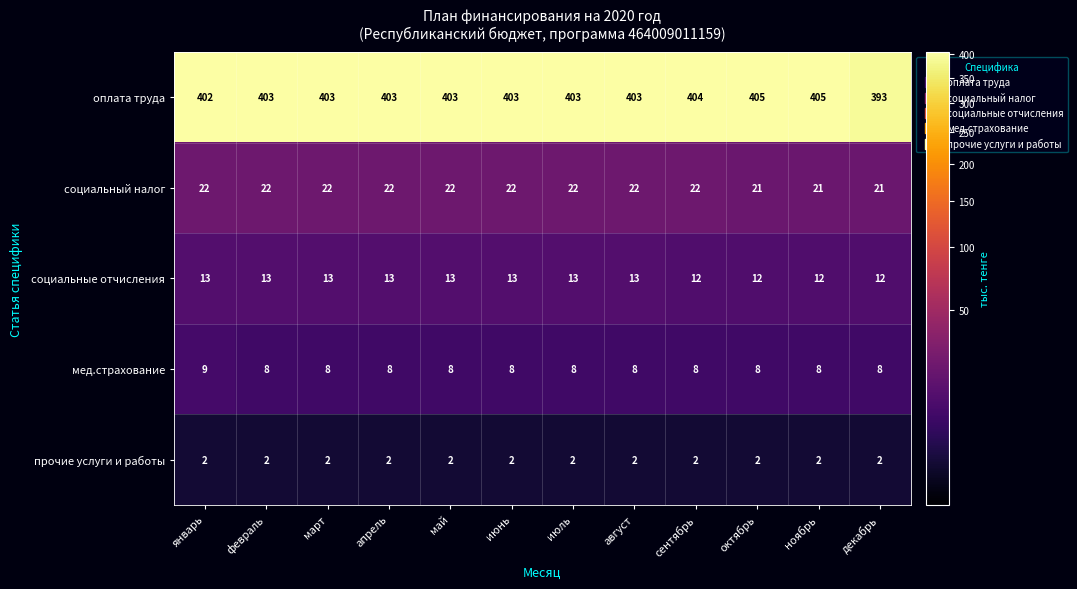

List the series in order of their peak value, highest first.

оплата труда, социальный налог, социальные отчисления, мед.страхование, прочие услуги и работы